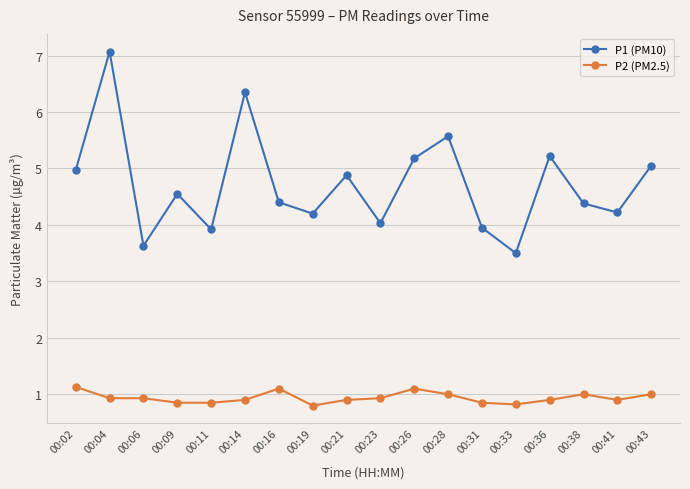

List the series in order of their overall mean, highest first.

P1 (PM10), P2 (PM2.5)